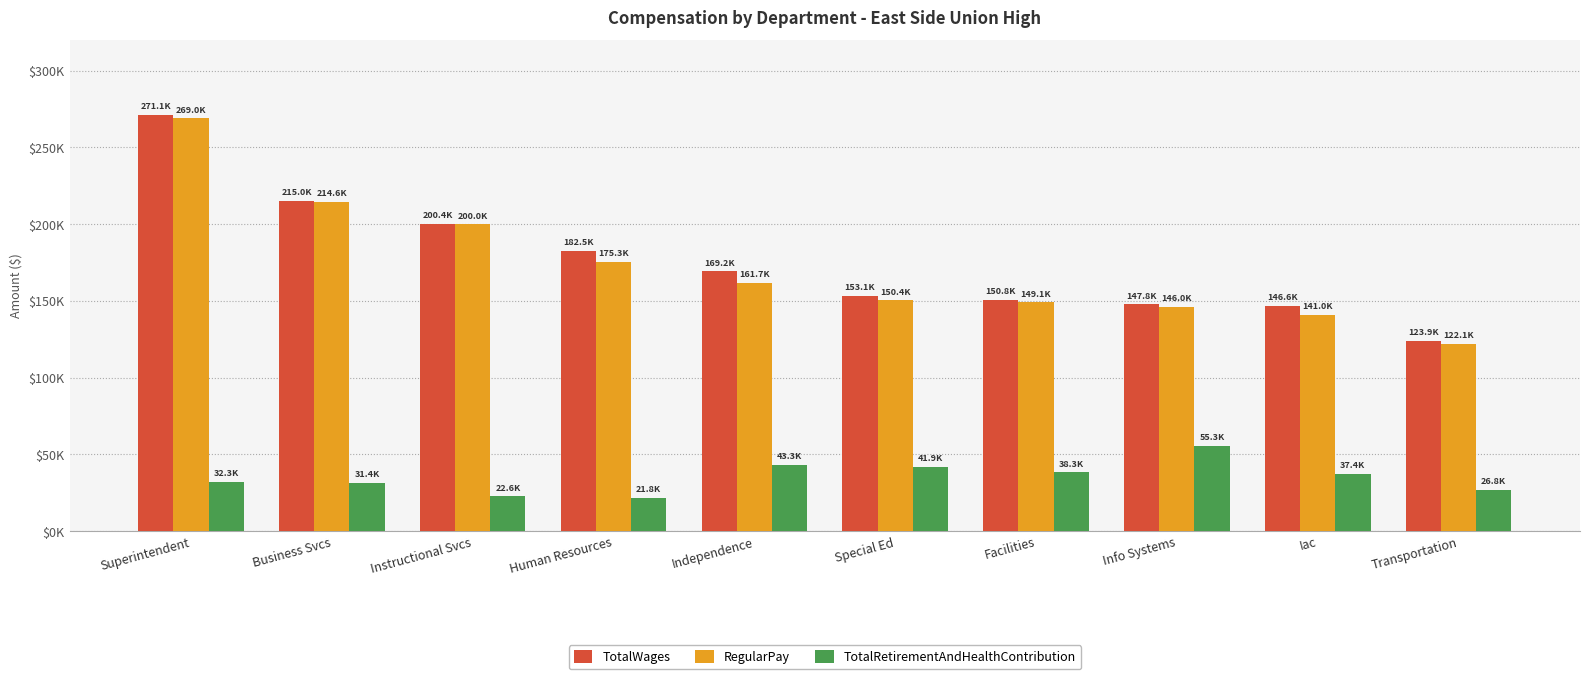

Are the bars grouped side by side (vs. stacked)?

Yes